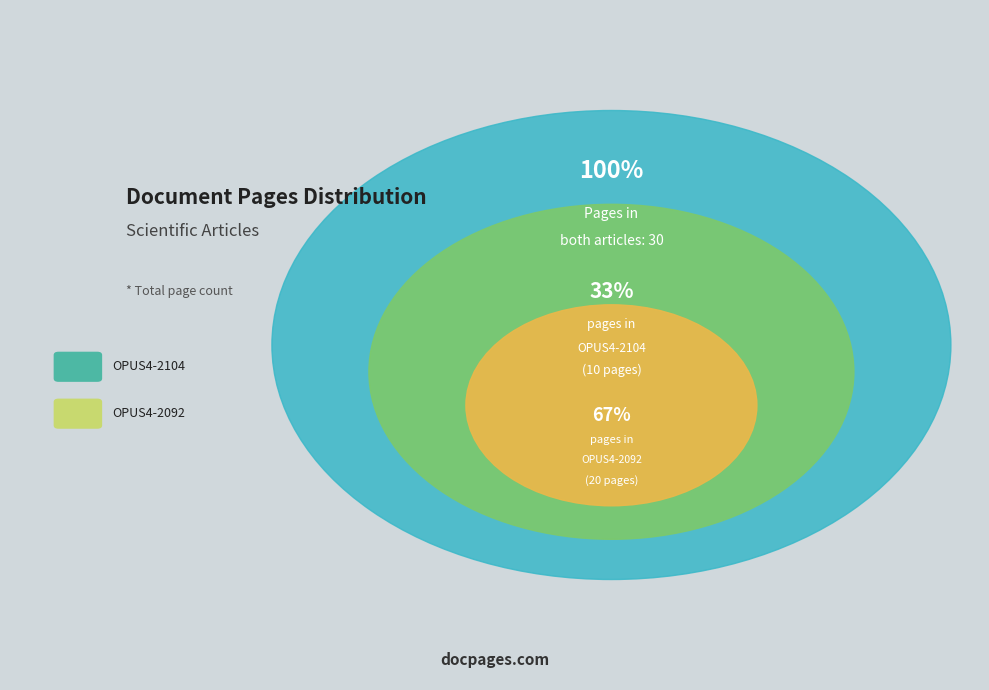

What percentage do OPUS4-2104 and OPUS4-2092 together represent?

100.0%